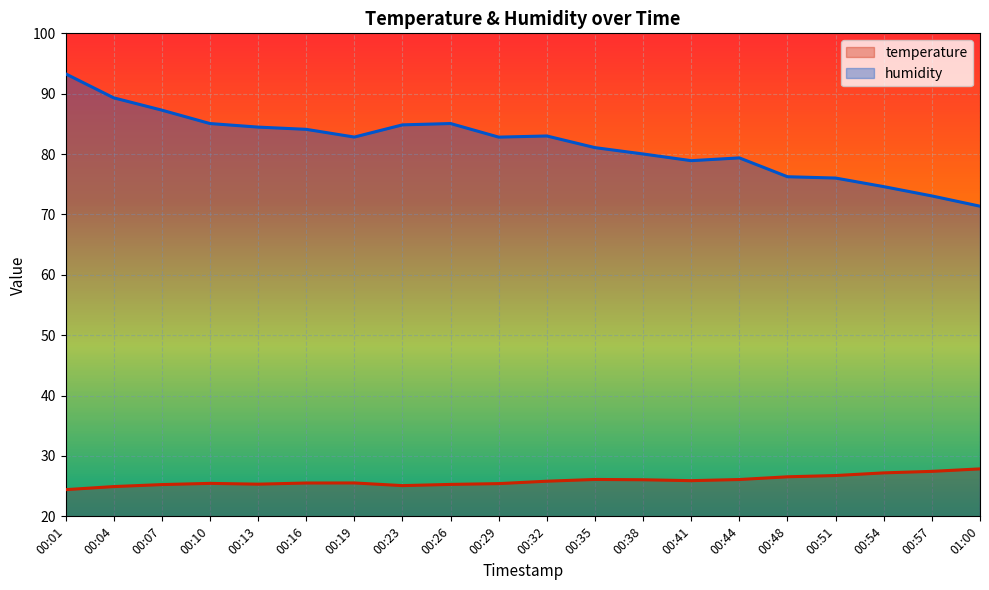

Where is humidity nearest to the value 82?

00:29